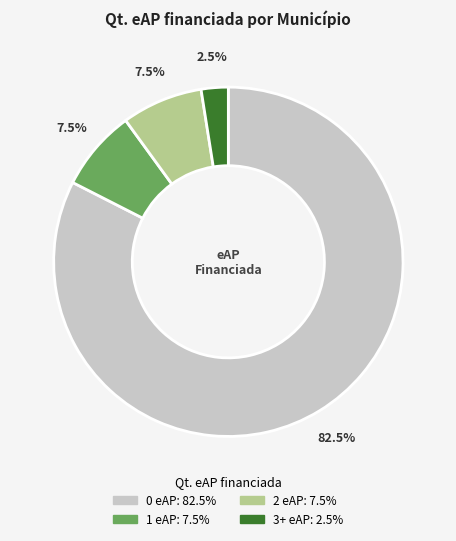

Does any single category account for the majority?

Yes